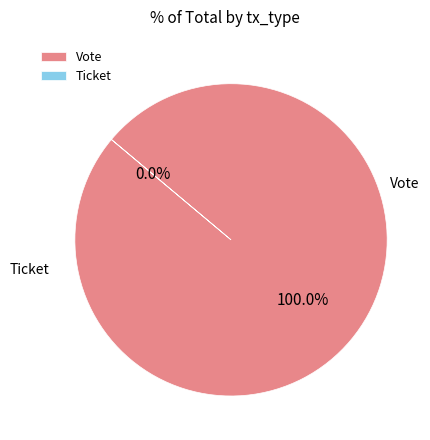

How much of the chart is everything except Ticket?

100.0%